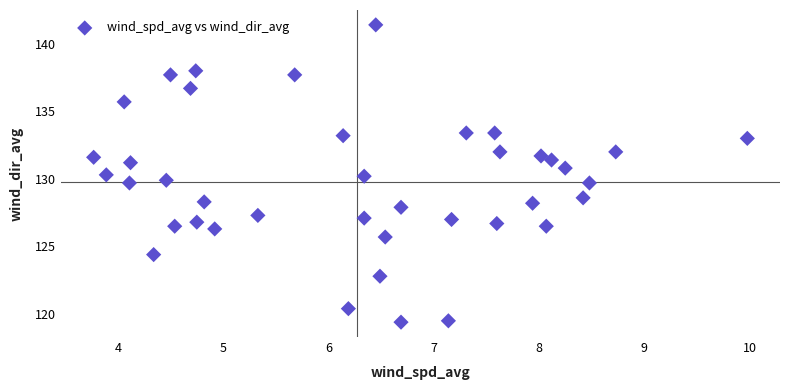

What is the range of X values (max minus min)?

6.2